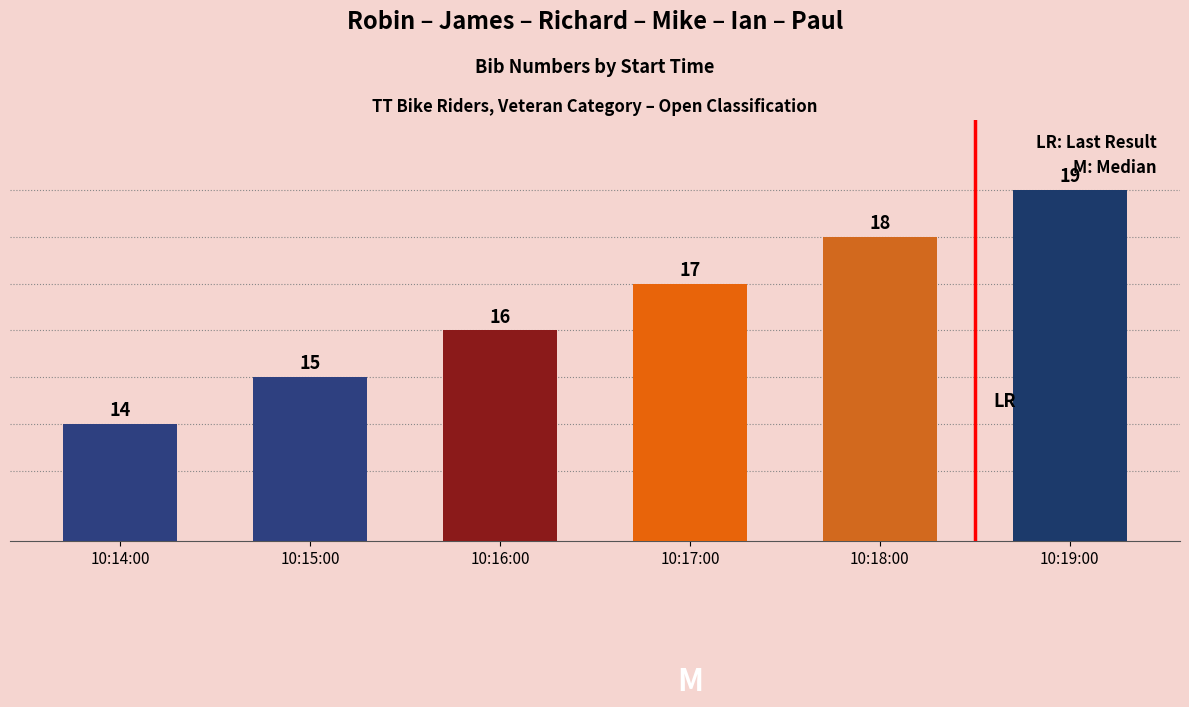

What is the greatest value displayed?

19